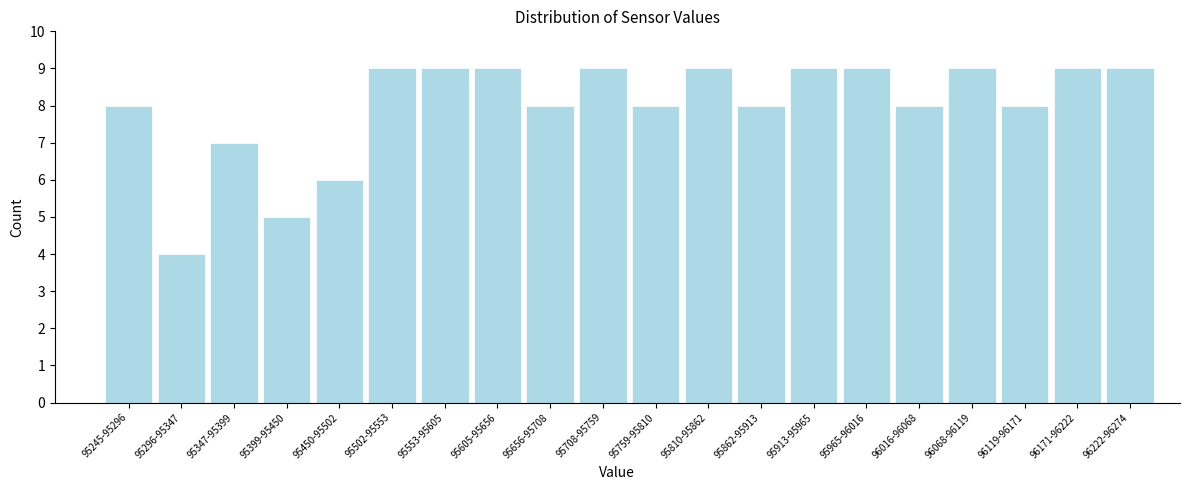

Reading left to right, extract all data points from this chart.

8	4	7	5	6	9	9	9	8	9	8	9	8	9	9	8	9	8	9	9